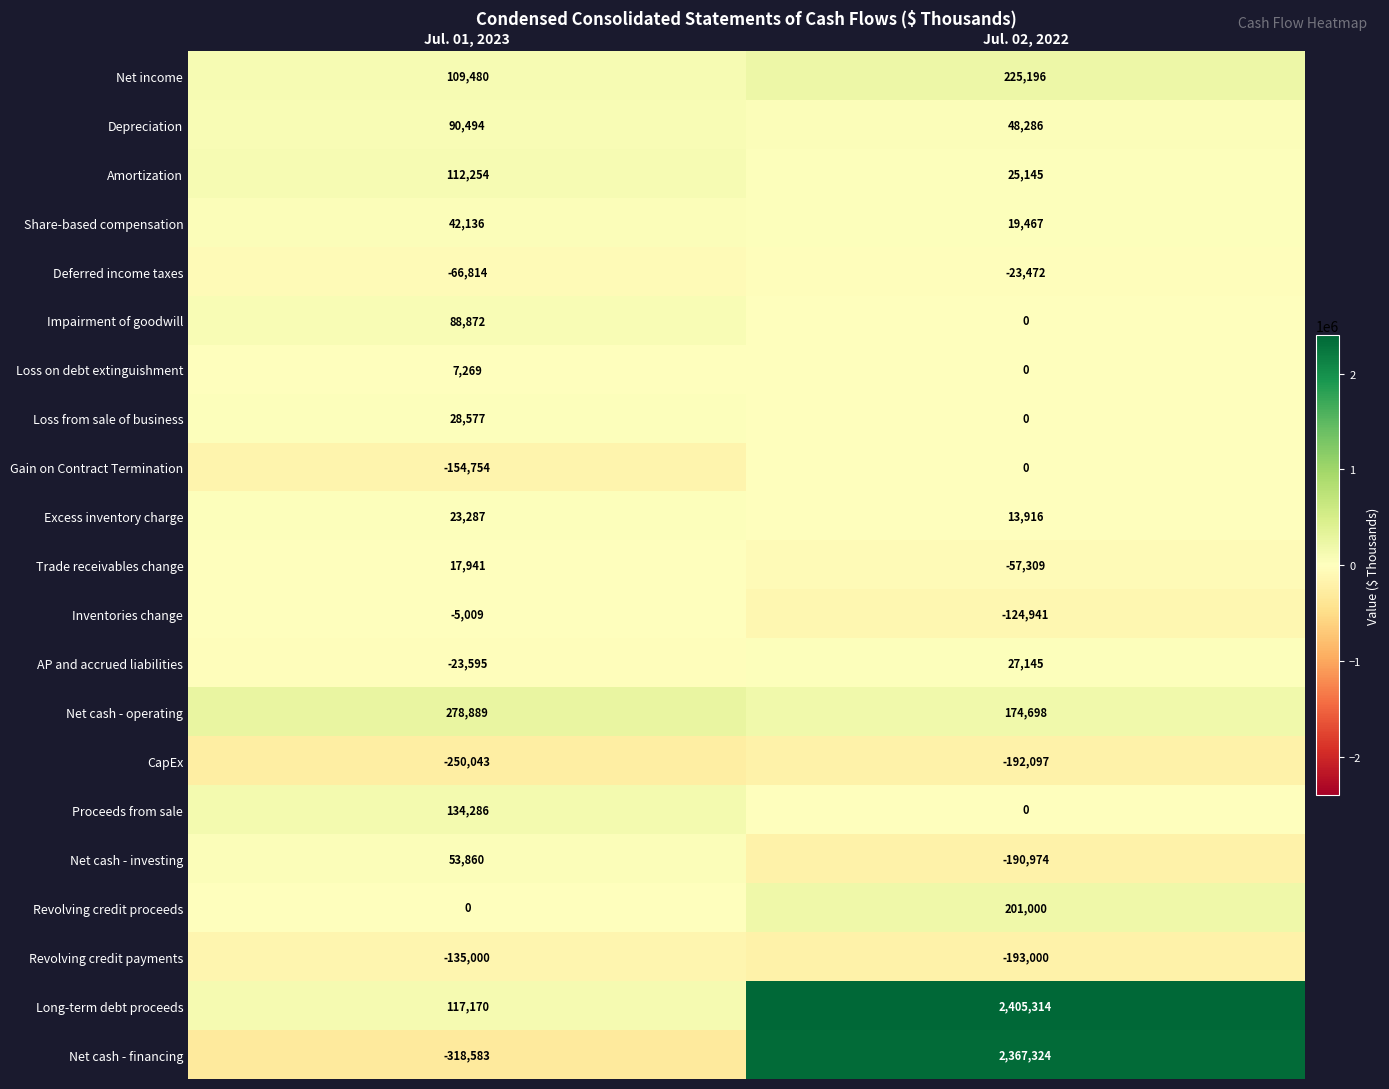

How many categories are shown in the chart?

2